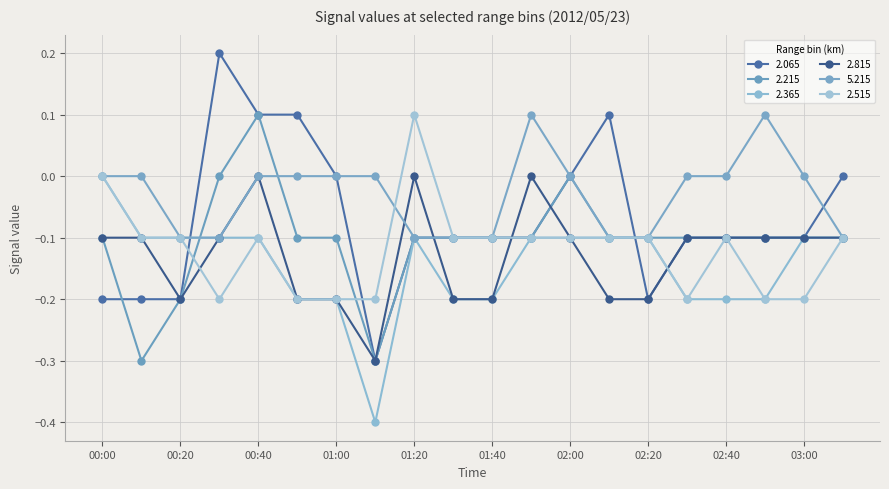

How many values in 2.365 are below zero?

19